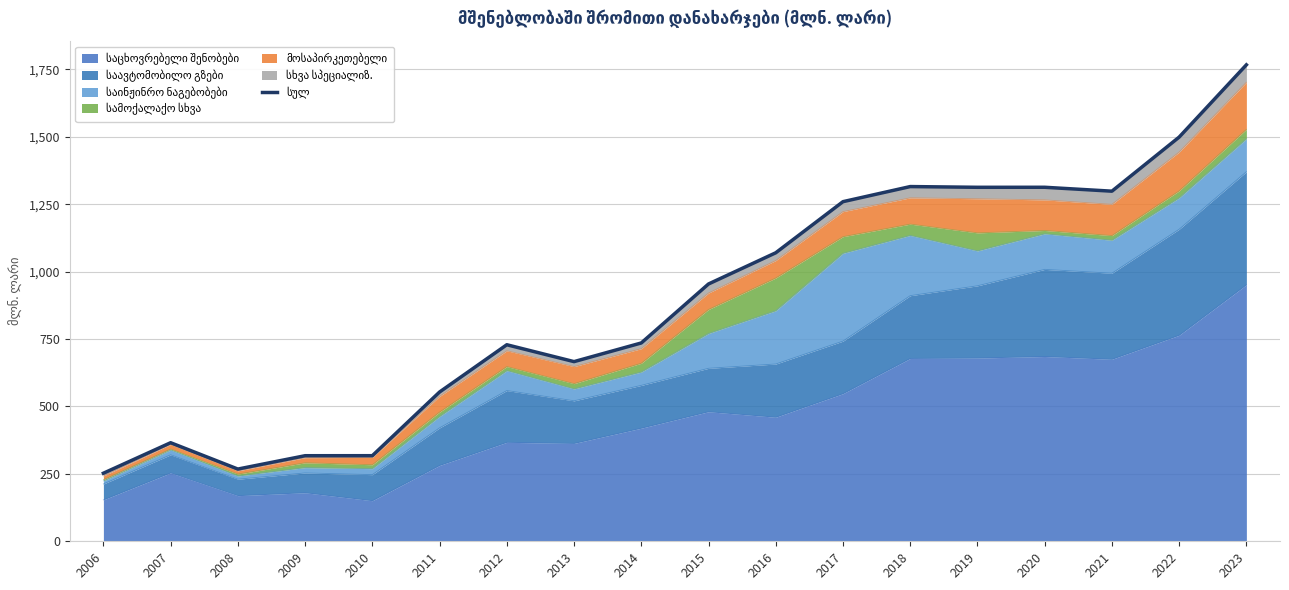

What value does the data have at 2014?

735.4